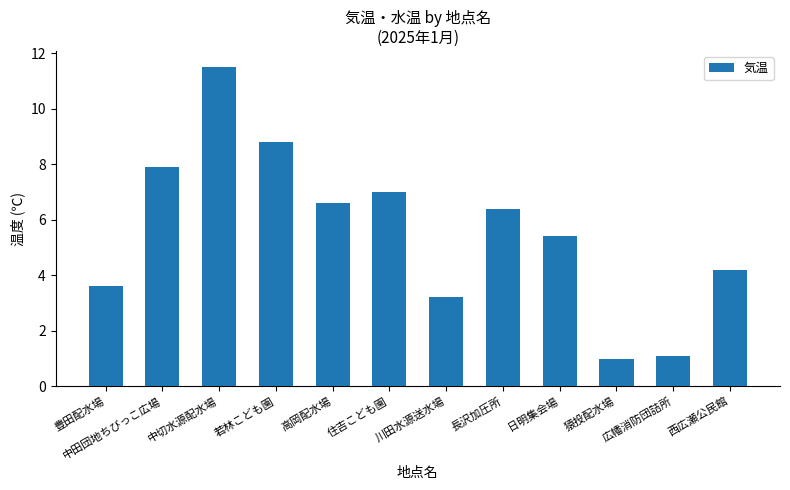

List the labels in order of value, smallest first.

猿投配水場, 広幡消防団詰所, 川田水源送水場, 豊田配水場, 西広瀬公民館, 日明集会場, 長沢加圧所, 高岡配水場, 住吉こども園, 中田団地ちびっこ広場, 若林こども園, 中切水源配水場